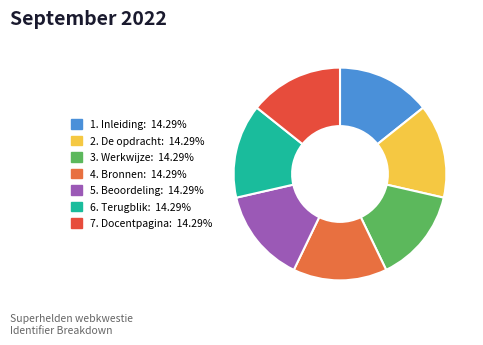

Is there a majority slice in this chart?

No